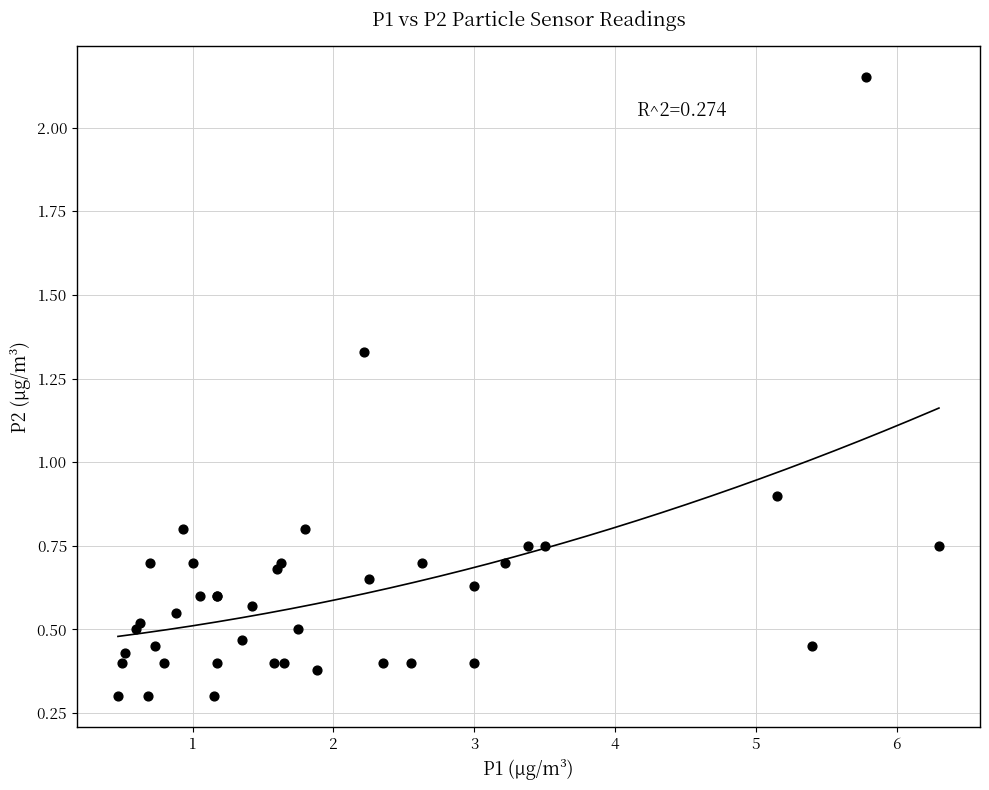

What Y value in the scatter plot is closest to 1?

0.9